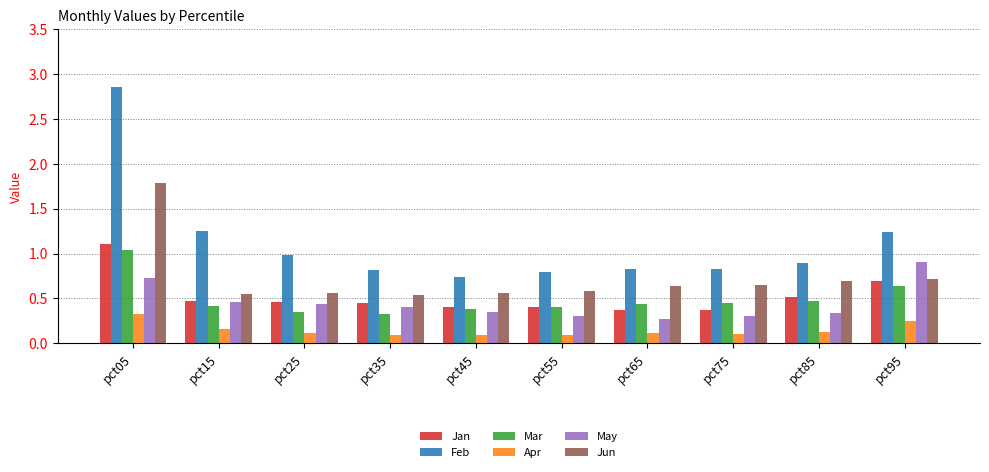

List the series in order of their peak value, highest first.

Feb, Jun, Jan, Mar, May, Apr